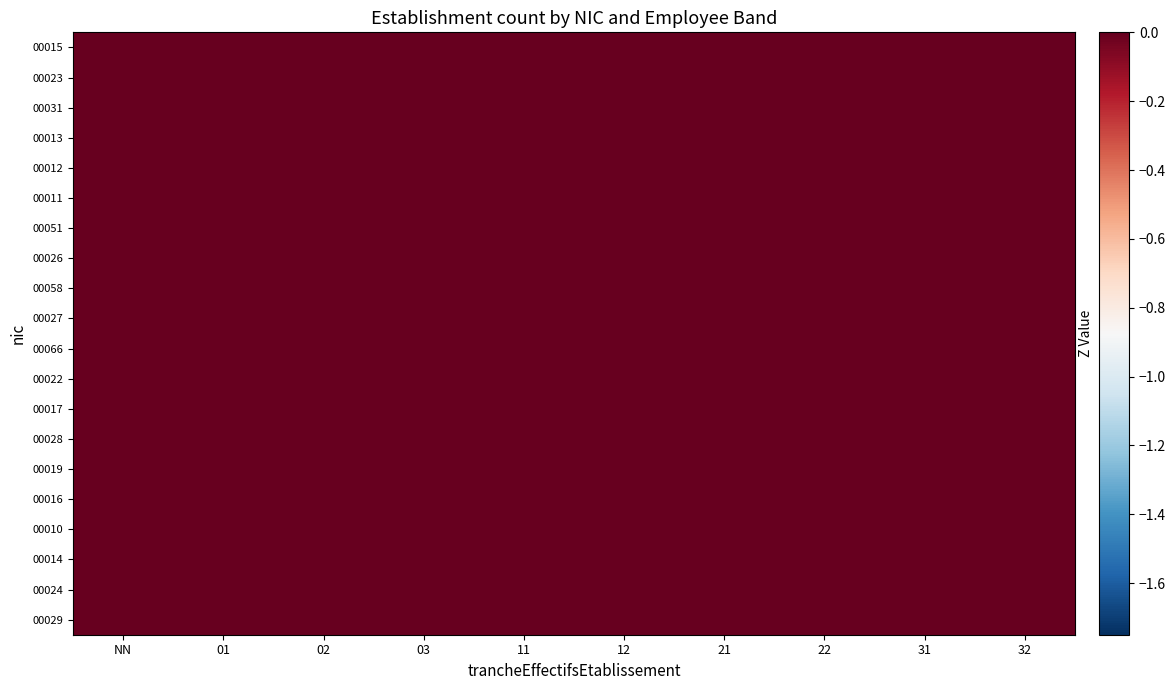

At 11, list the series in order from largest to smallest.

00015, 00023, 00031, 00013, 00012, 00011, 00051, 00026, 00058, 00027, 00066, 00022, 00017, 00028, 00019, 00016, 00010, 00014, 00024, 00029